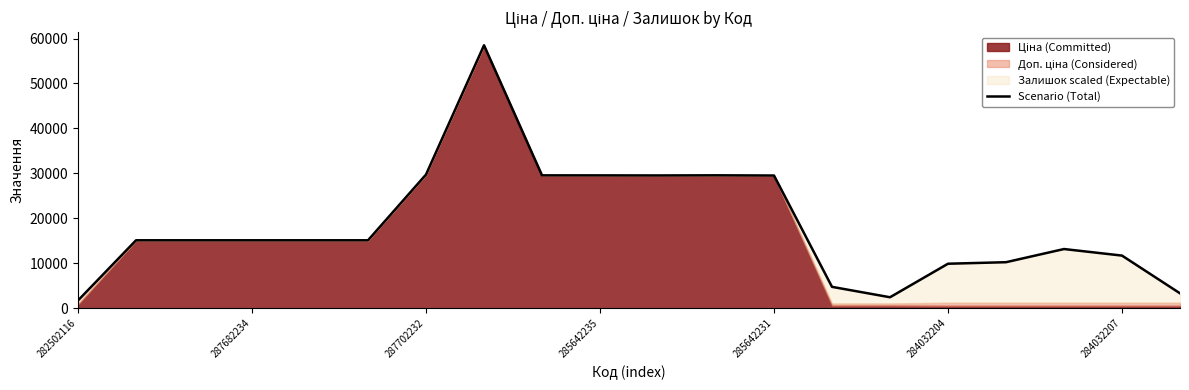

The value at 284032204 is 14765.8. True or false?

False